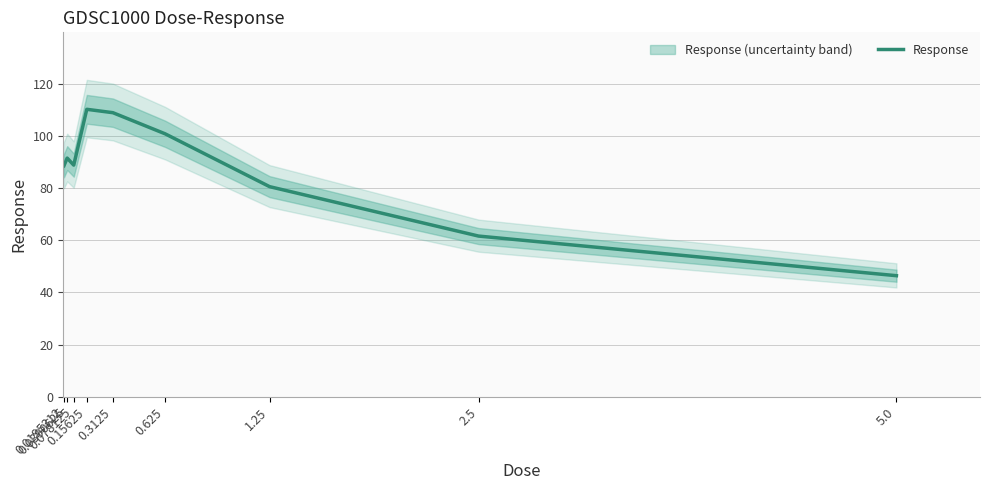

What is the label of the 4th point from the right?

0.625